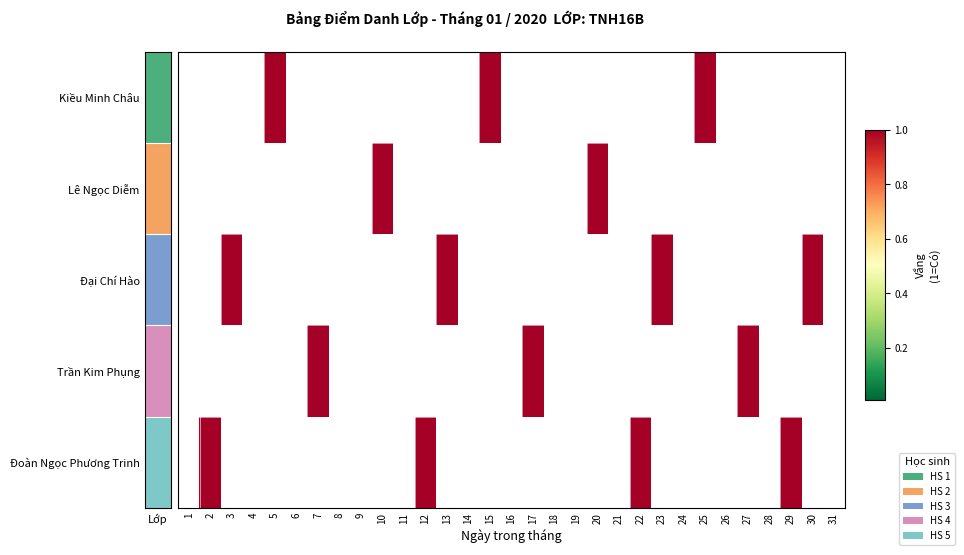

At how many categories does at least one series exceed 0?

16